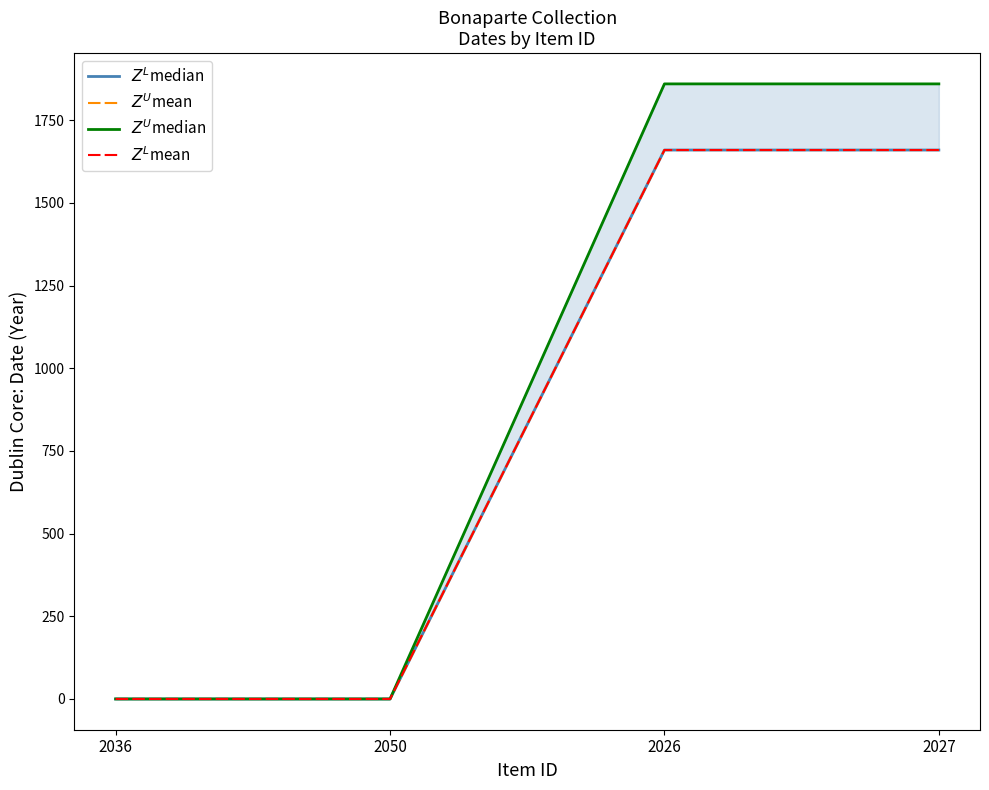

What is the greatest value displayed?

1860